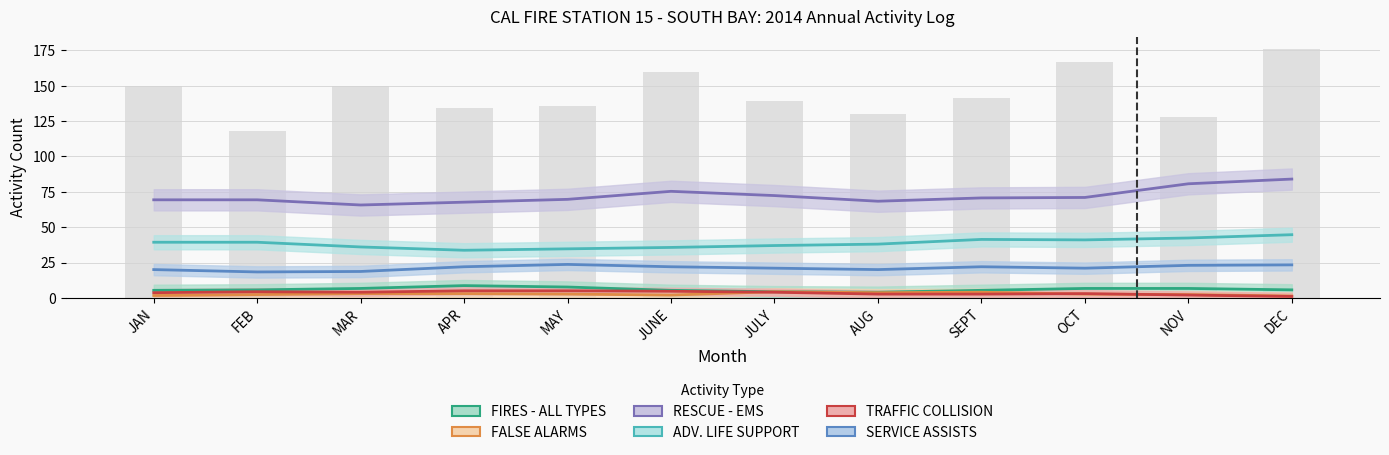

True or false: SERVICE ASSISTS has a value of 24 at MAY.

True